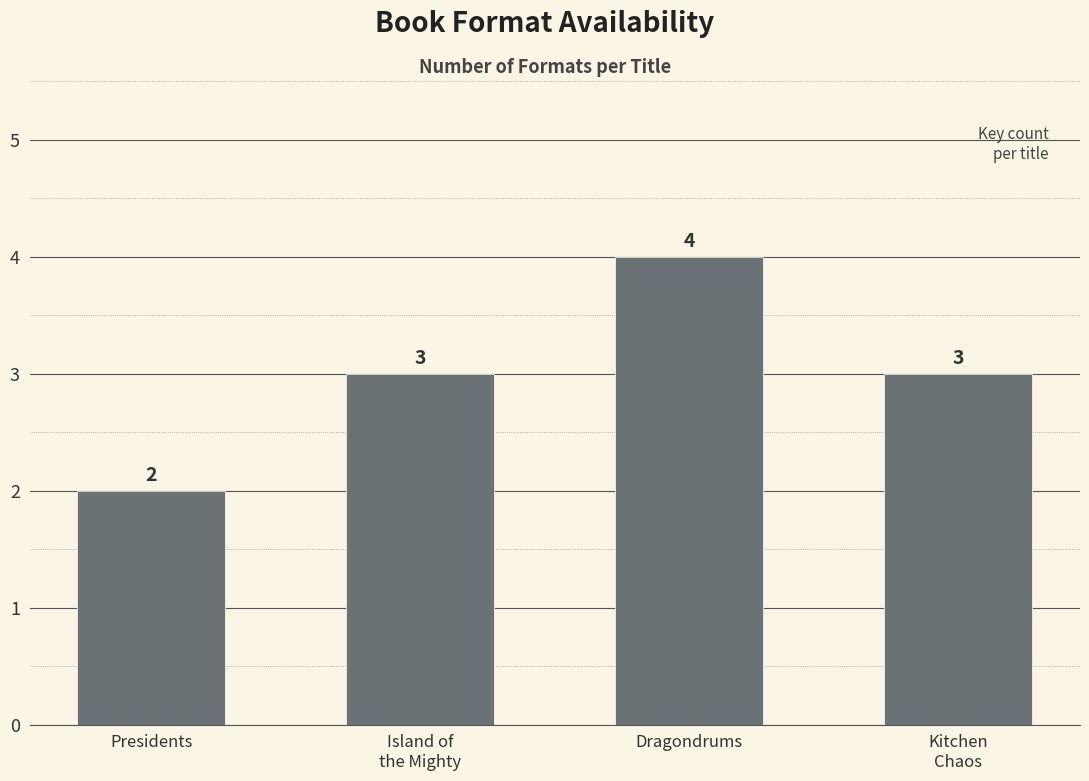

How many distinct data groups are displayed?

1